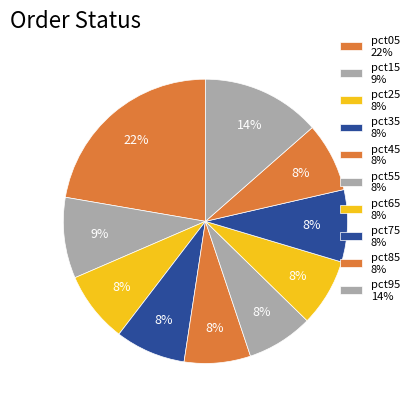

To the nearest percent, what is the average slice percentage?

10%